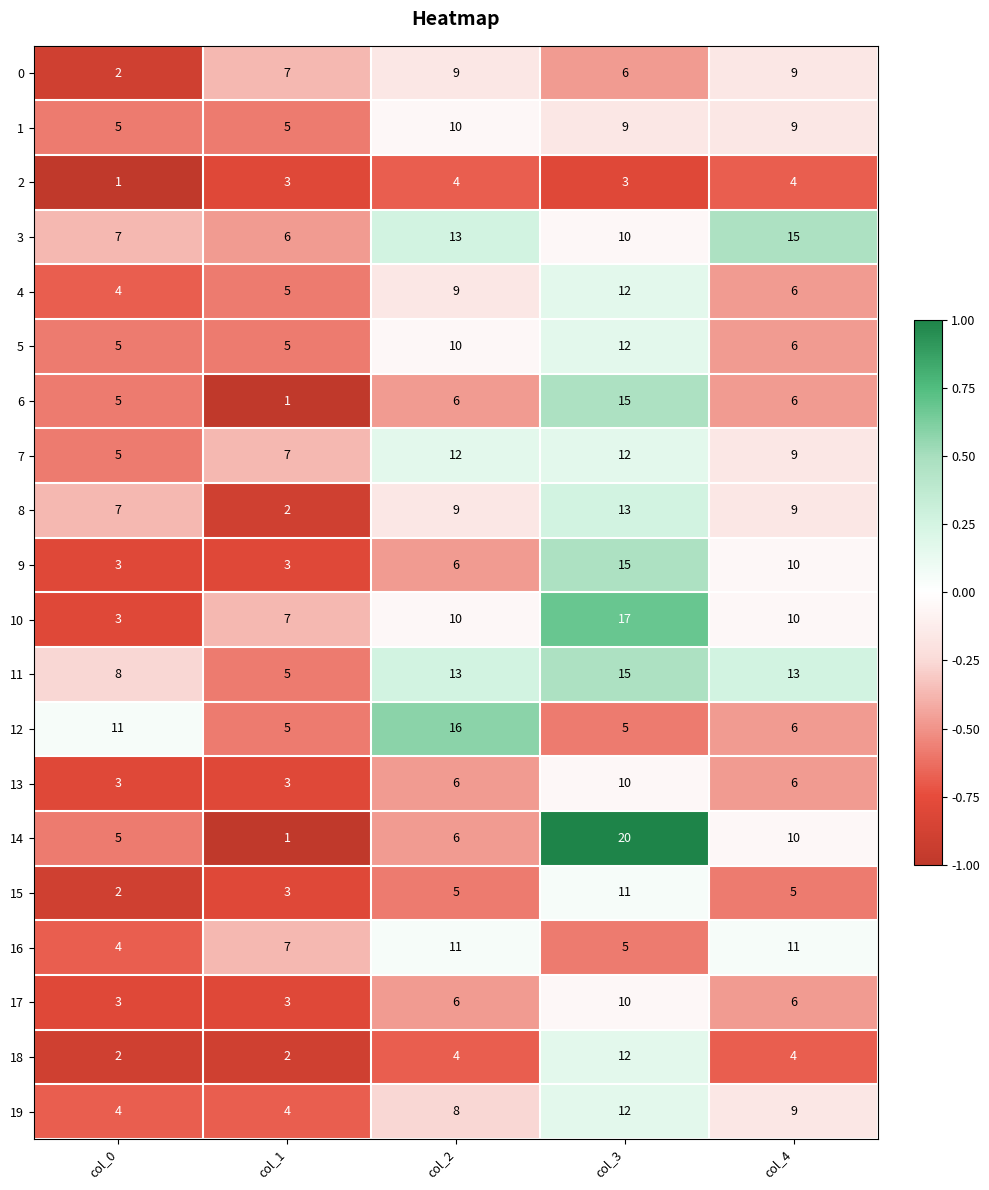

Which series has the largest total across all categories?

11